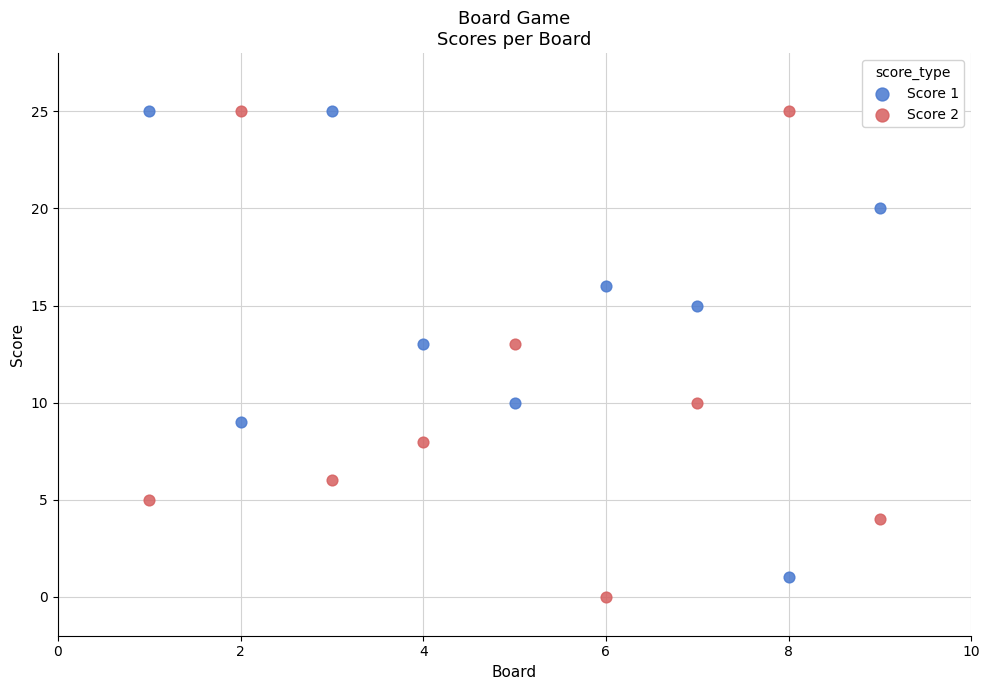

What are all the series names shown in the legend?

Score 1, Score 2